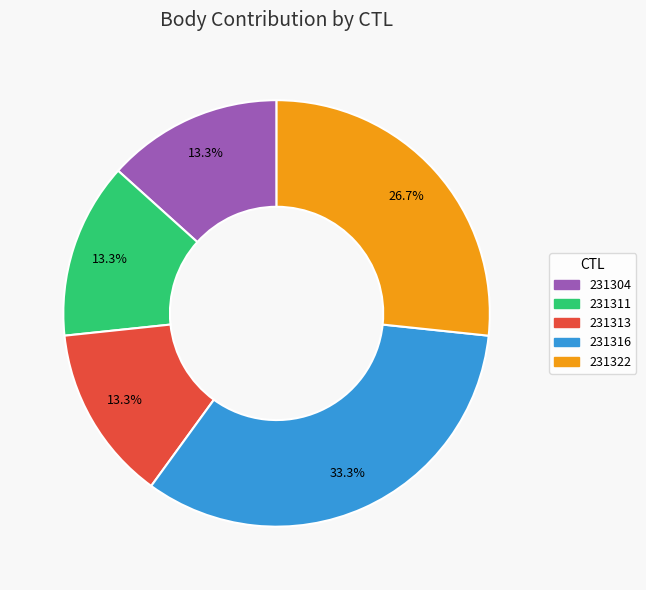

To the nearest percent, what is the average slice percentage?

20%